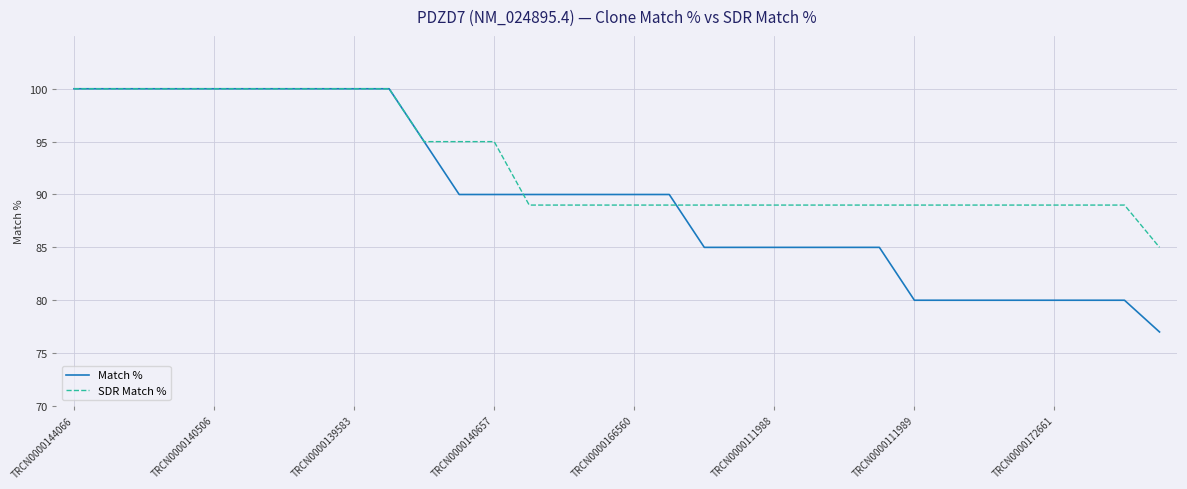

Reading right to left, extract all data points from this chart.

Match %: 77	80	80	80	80	80	80	80	85	85	85	85	85	85	90	90	90	90	90	90	90	95	100	100	100	100	100	100	100	100	100	100
SDR Match %: 85	89	89	89	89	89	89	89	89	89	89	89	89	89	89	89	89	89	89	95	95	95	100	100	100	100	100	100	100	100	100	100